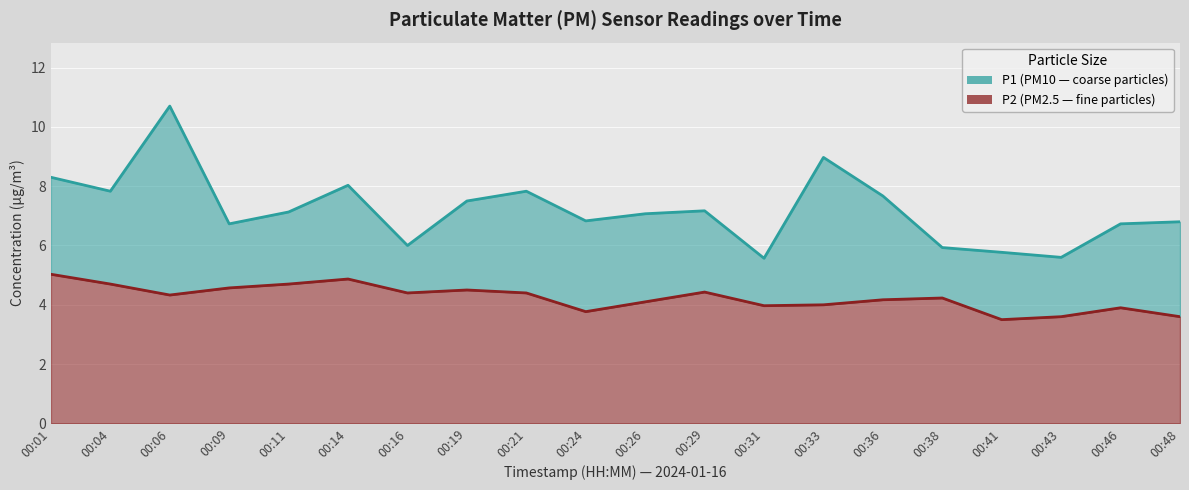

What value does the P2 series have at 00:06?

4.3